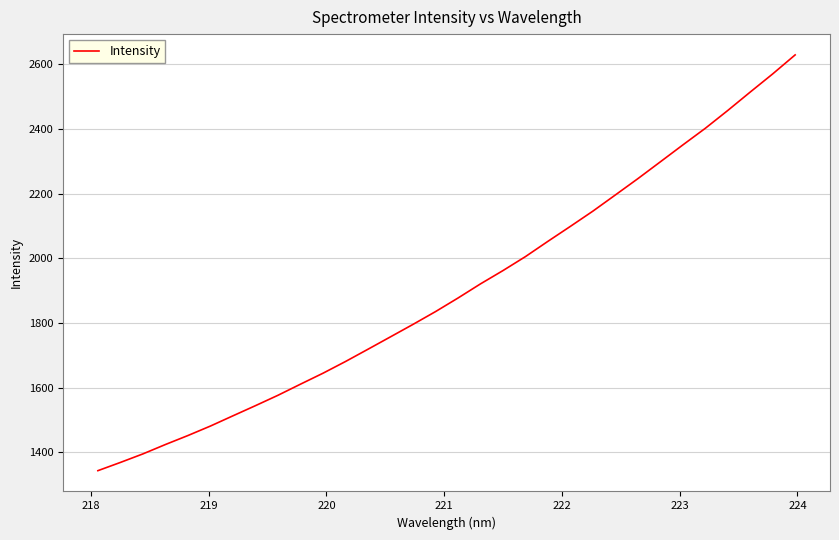

What is the difference between the maximum and minimum values?

1285.2